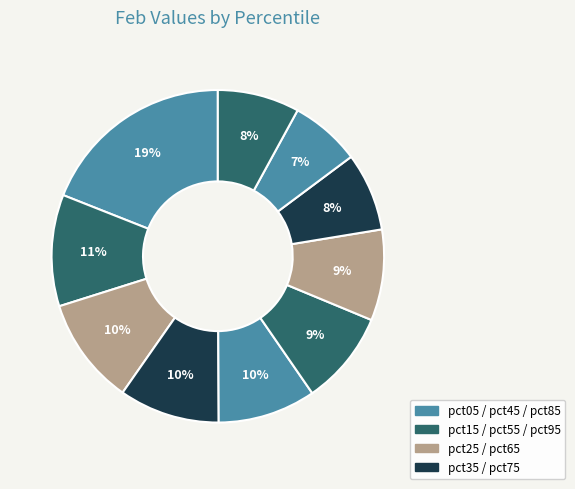

How many segments does this pie chart have?

10